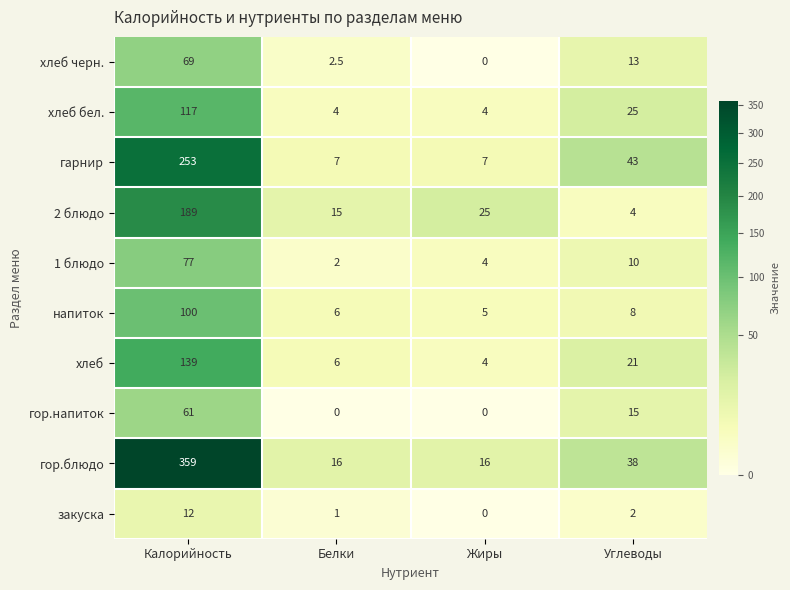

Between Жиры and Углеводы, which series saw the biggest shift?

гарнир